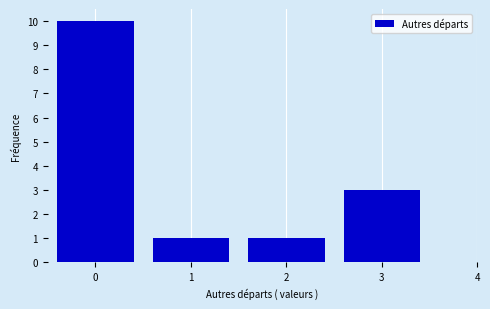

Which range on the x-axis has the tallest bar?

-0.5 to 0.5